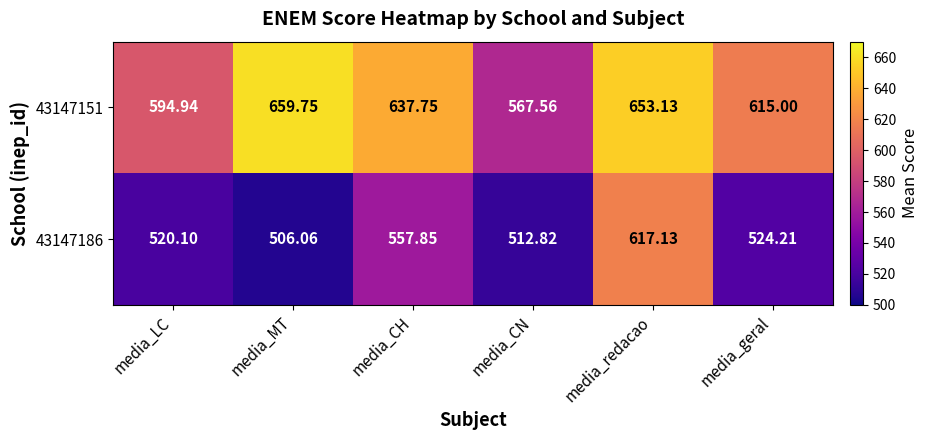

Which category has the highest value across all series?

media_MT